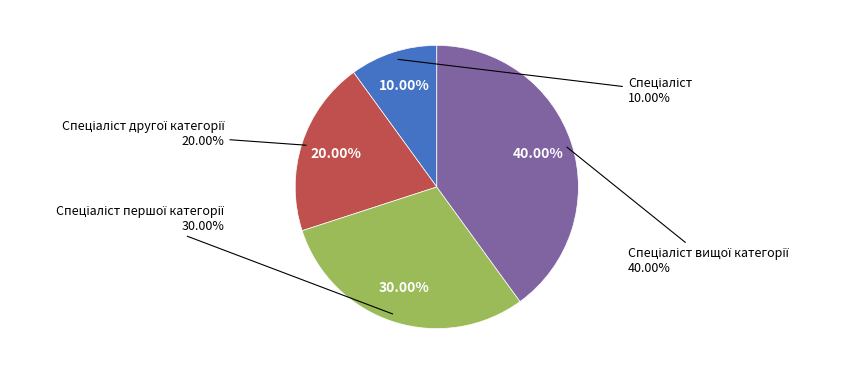

To the nearest percent, what percentage of the pie is Спеціаліст?

10%